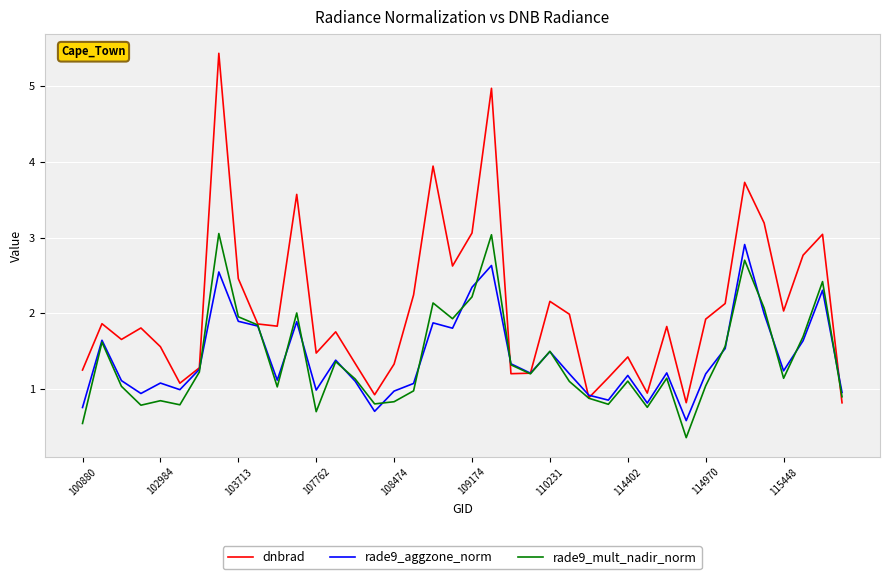

What is the maximum value shown in the chart?

5.4